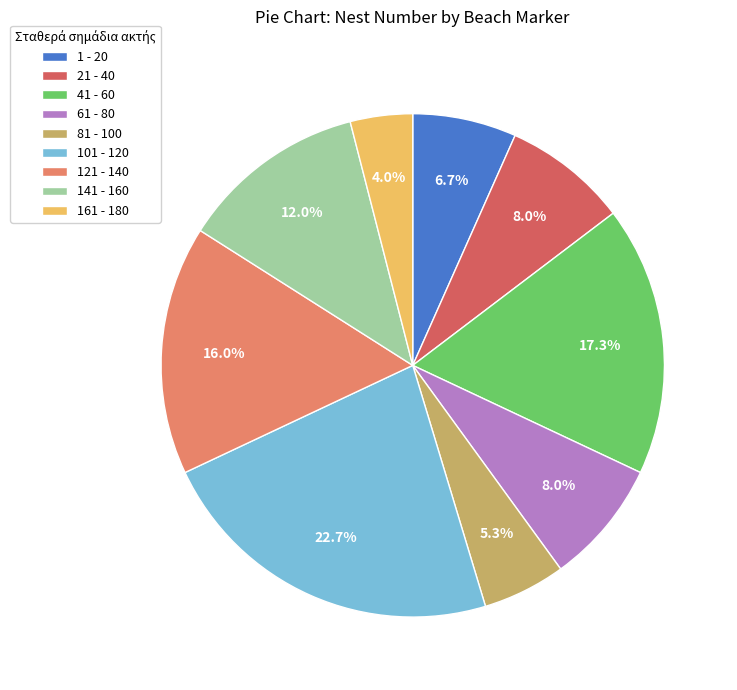

How many slices are in this pie chart?

9